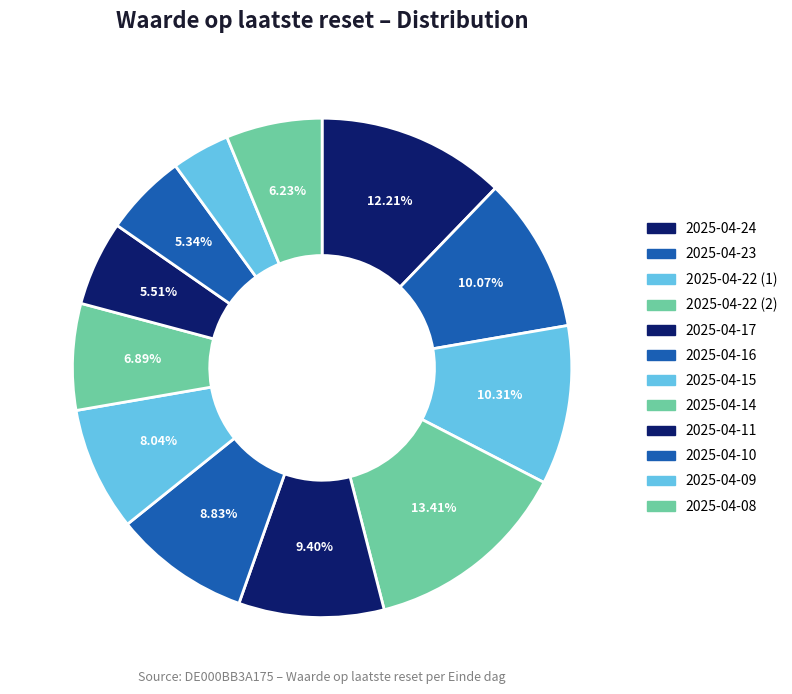

Which category has the smallest portion of the pie?

2025-04-09